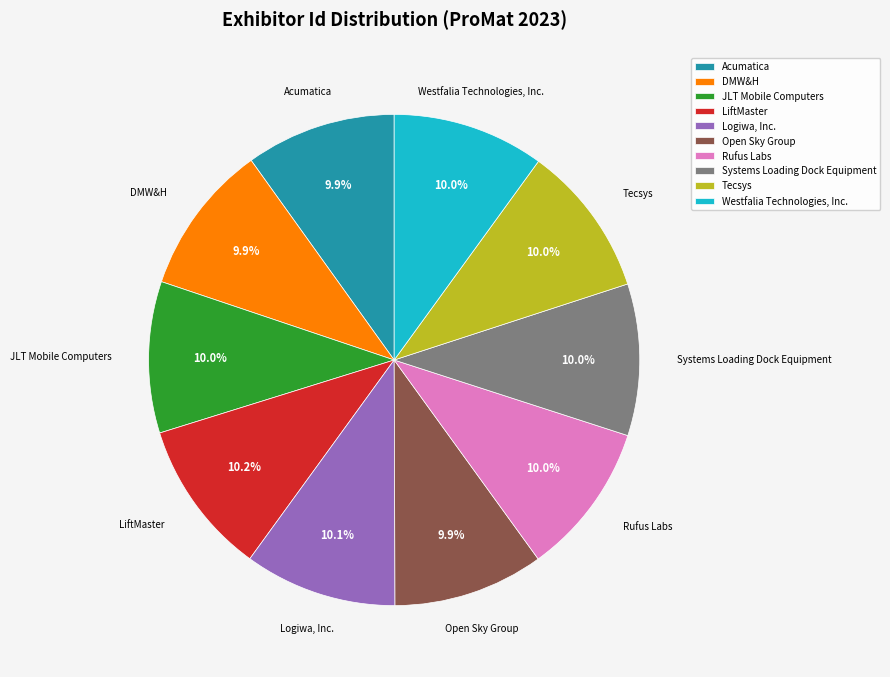

What is the ratio of the value at Systems Loading Dock Equipment to the value at DMW&H?

1.0